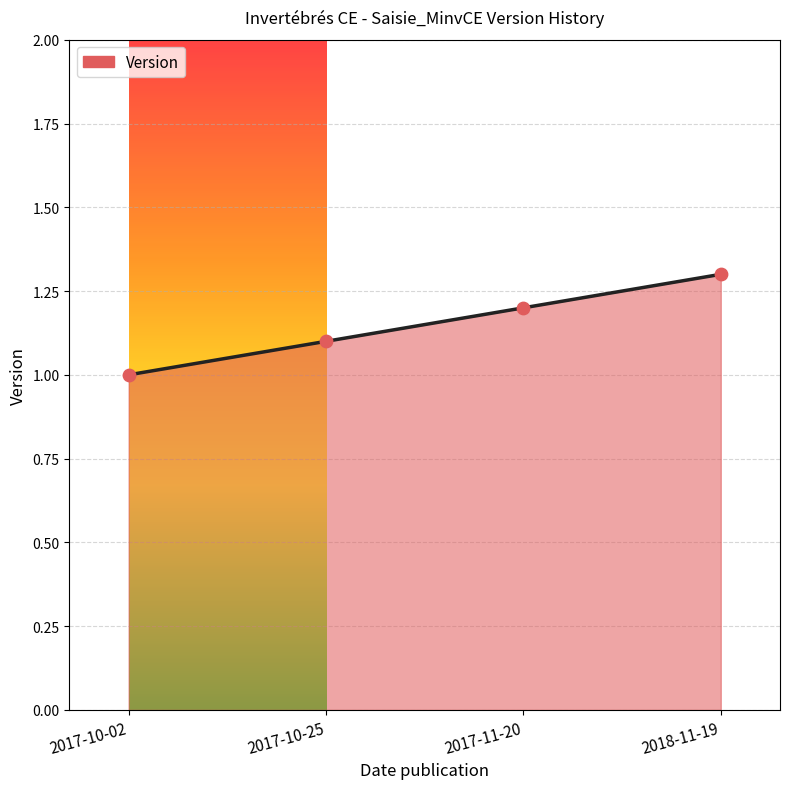

What is the ratio of the value at 2017-10-25 to the value at 2018-11-19?

0.8